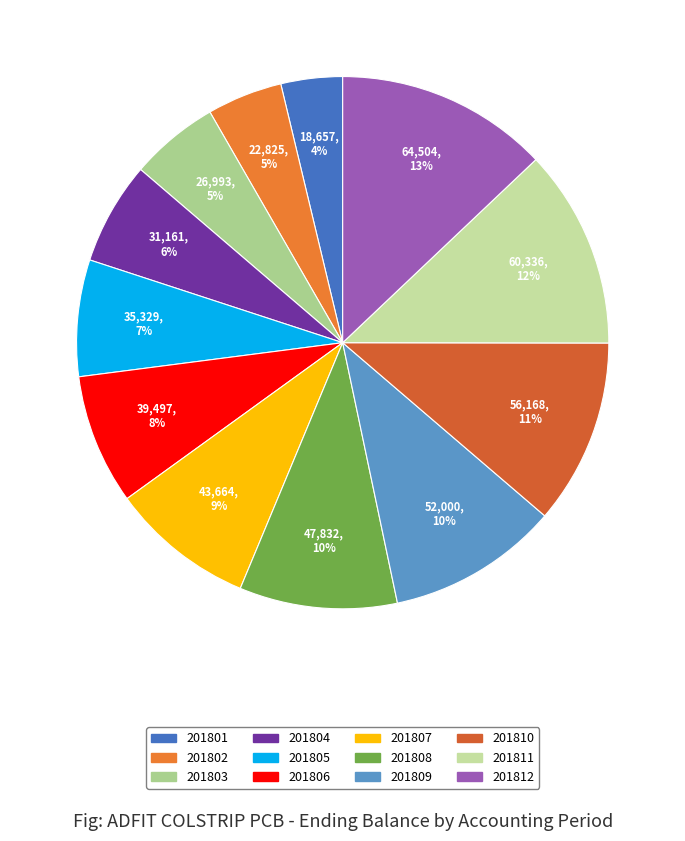

Which category has the biggest portion of the pie?

201812